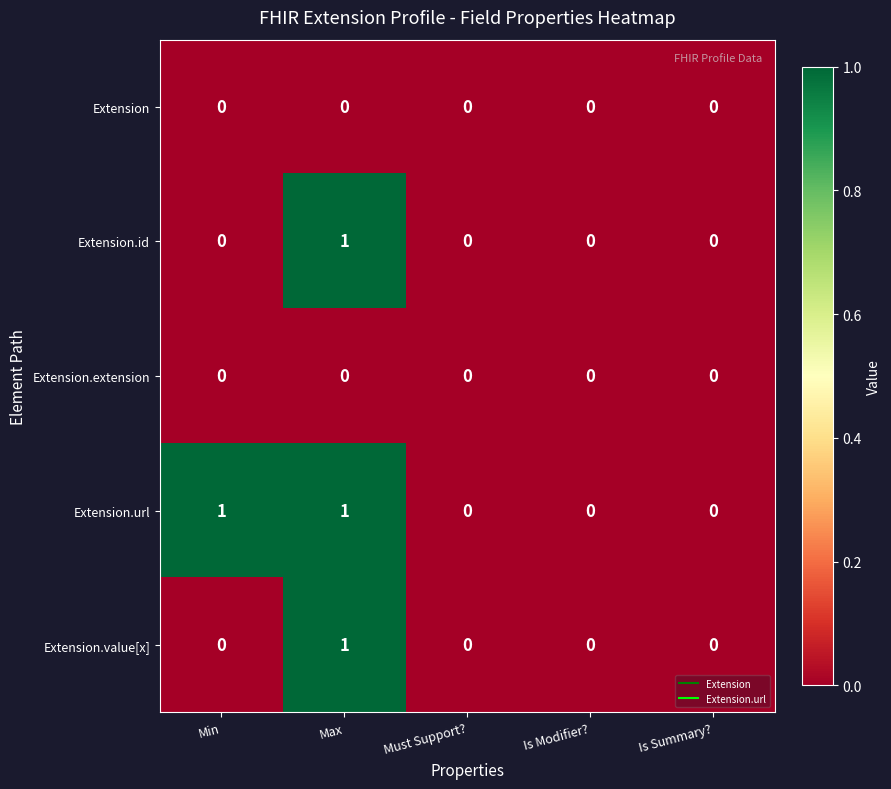

Count the number of categories in the chart.

5